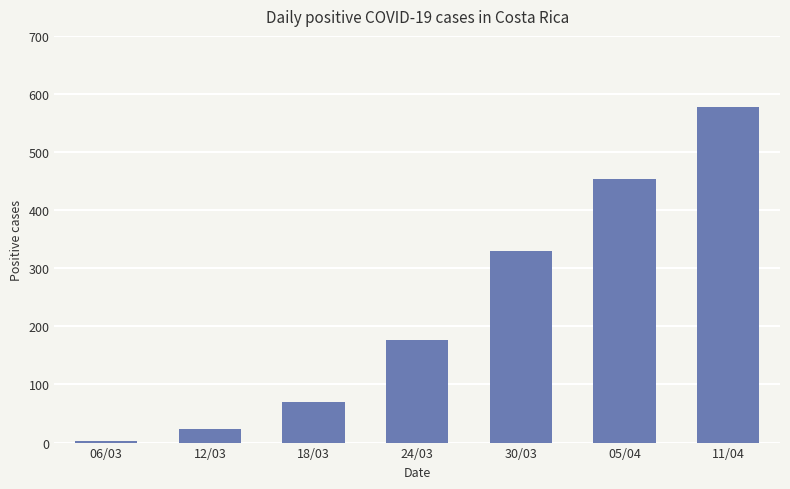

Read the value at 05/04, to the nearest 50.

450